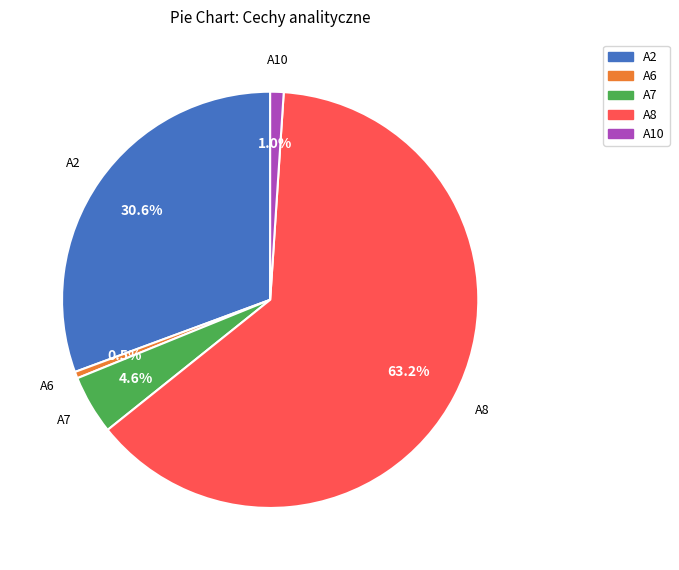

What portion of the pie excludes A6?

99.5%